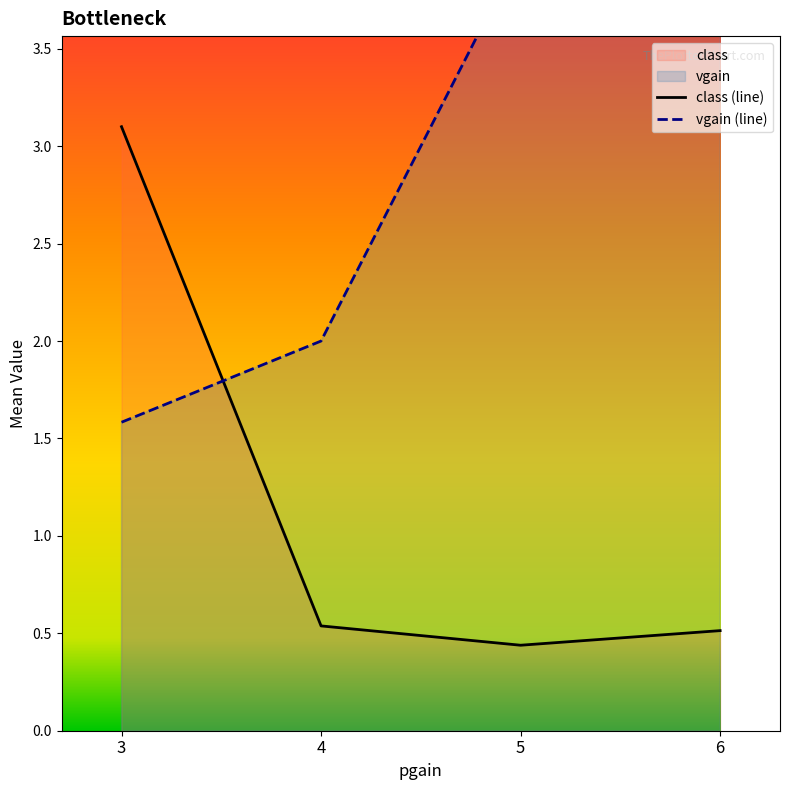

Which series changed the most between 3 and 4?

class (line)